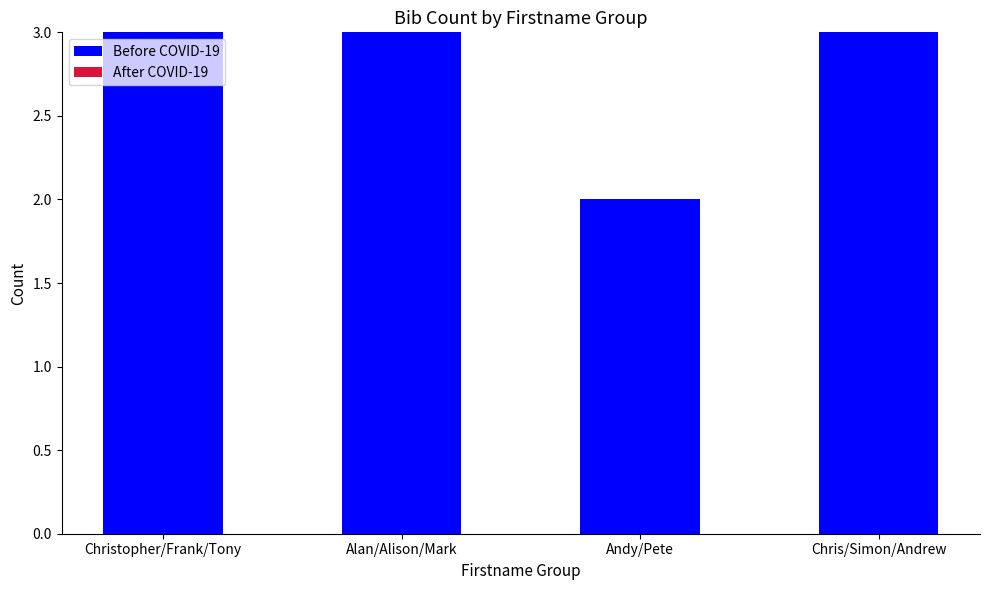

Reading right to left, what are all the values shown in this chart?

Chris/Simon/Andrew=3	Andy/Pete=2	Alan/Alison/Mark=3	Christopher/Frank/Tony=3